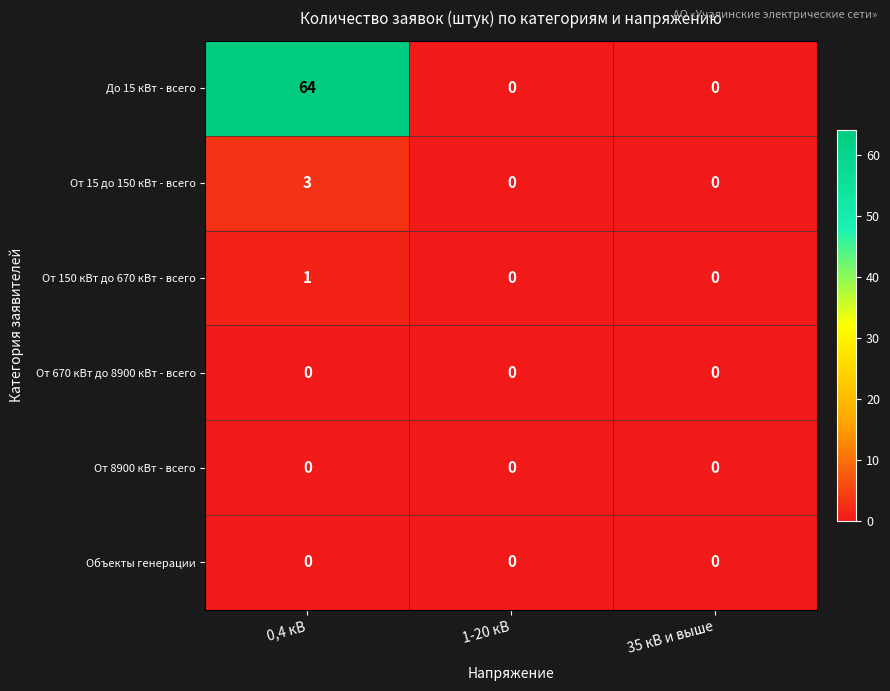

Which series has the largest range (max minus min)?

До 15 кВт - всего